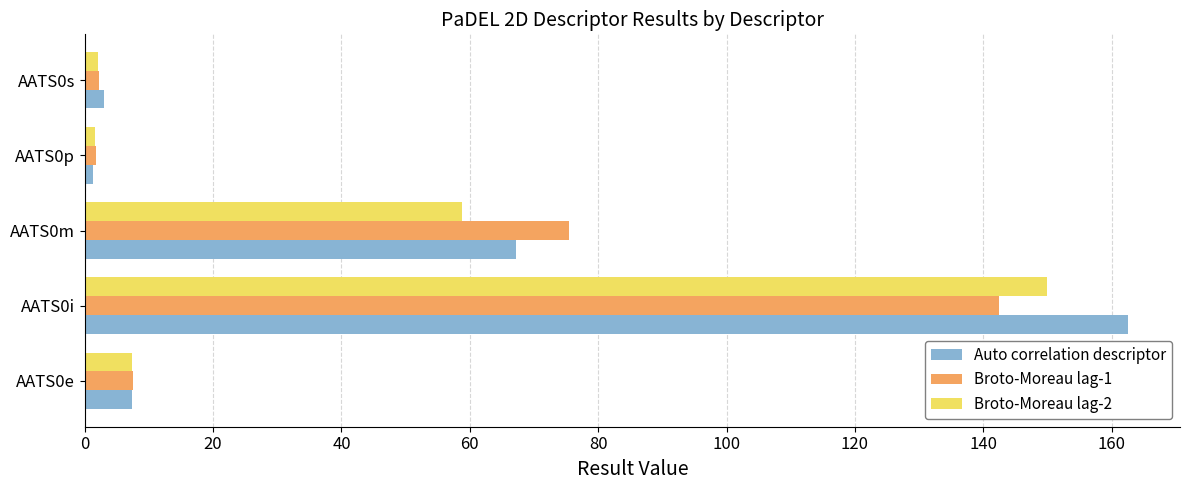

At AATS0m, list the series in order from largest to smallest.

Broto-Moreau lag-1, Auto correlation descriptor, Broto-Moreau lag-2